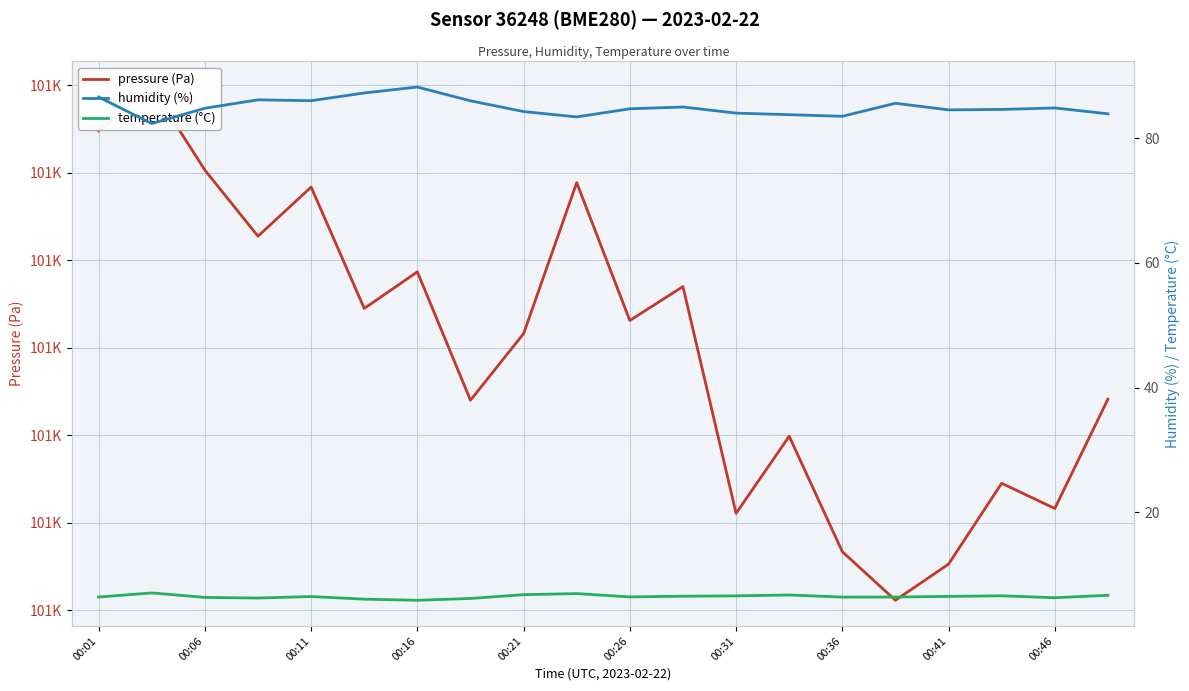

What is the label of the 12th point from the left?

11